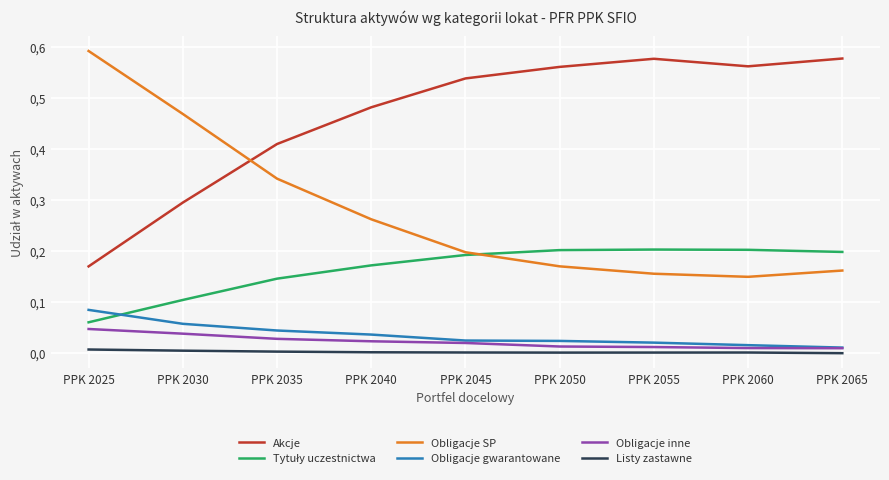

Reading left to right, extract all data points from this chart.

Akcje: PPK 2025=0.2	PPK 2030=0.3	PPK 2035=0.4	PPK 2040=0.5	PPK 2045=0.5	PPK 2050=0.6	PPK 2055=0.6	PPK 2060=0.6	PPK 2065=0.6
Tytuły uczestnictwa: PPK 2025=0.1	PPK 2030=0.1	PPK 2035=0.1	PPK 2040=0.2	PPK 2045=0.2	PPK 2050=0.2	PPK 2055=0.2	PPK 2060=0.2	PPK 2065=0.2
Obligacje SP: PPK 2025=0.6	PPK 2030=0.5	PPK 2035=0.3	PPK 2040=0.3	PPK 2045=0.2	PPK 2050=0.2	PPK 2055=0.2	PPK 2060=0.1	PPK 2065=0.2
Obligacje gwarantowane: PPK 2025=0.1	PPK 2030=0.1	PPK 2035=0.0	PPK 2040=0.0	PPK 2045=0.0	PPK 2050=0.0	PPK 2055=0.0	PPK 2060=0.0	PPK 2065=0.0
Obligacje inne: PPK 2025=0.0	PPK 2030=0.0	PPK 2035=0.0	PPK 2040=0.0	PPK 2045=0.0	PPK 2050=0.0	PPK 2055=0.0	PPK 2060=0.0	PPK 2065=0.0
Listy zastawne: PPK 2025=0.0	PPK 2030=0.0	PPK 2035=0.0	PPK 2040=0.0	PPK 2045=0.0	PPK 2050=0.0	PPK 2055=0.0	PPK 2060=0.0	PPK 2065=0.0